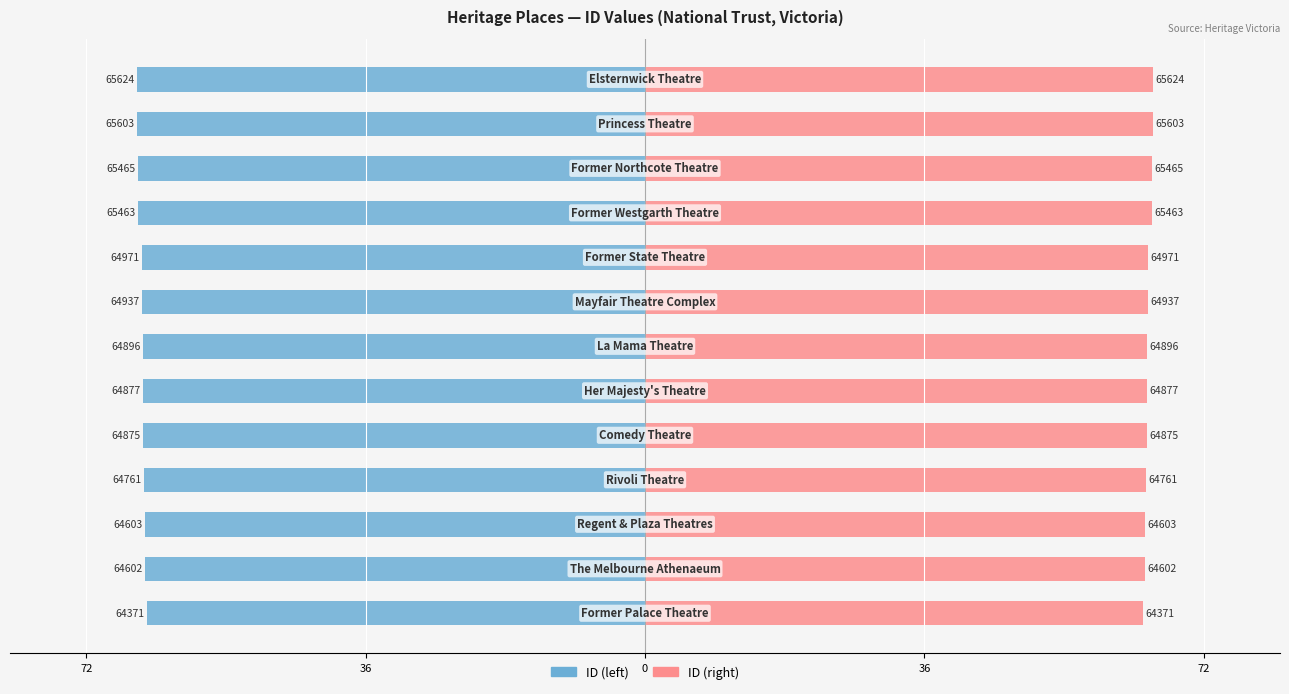

How many distinct data groups are displayed?

2